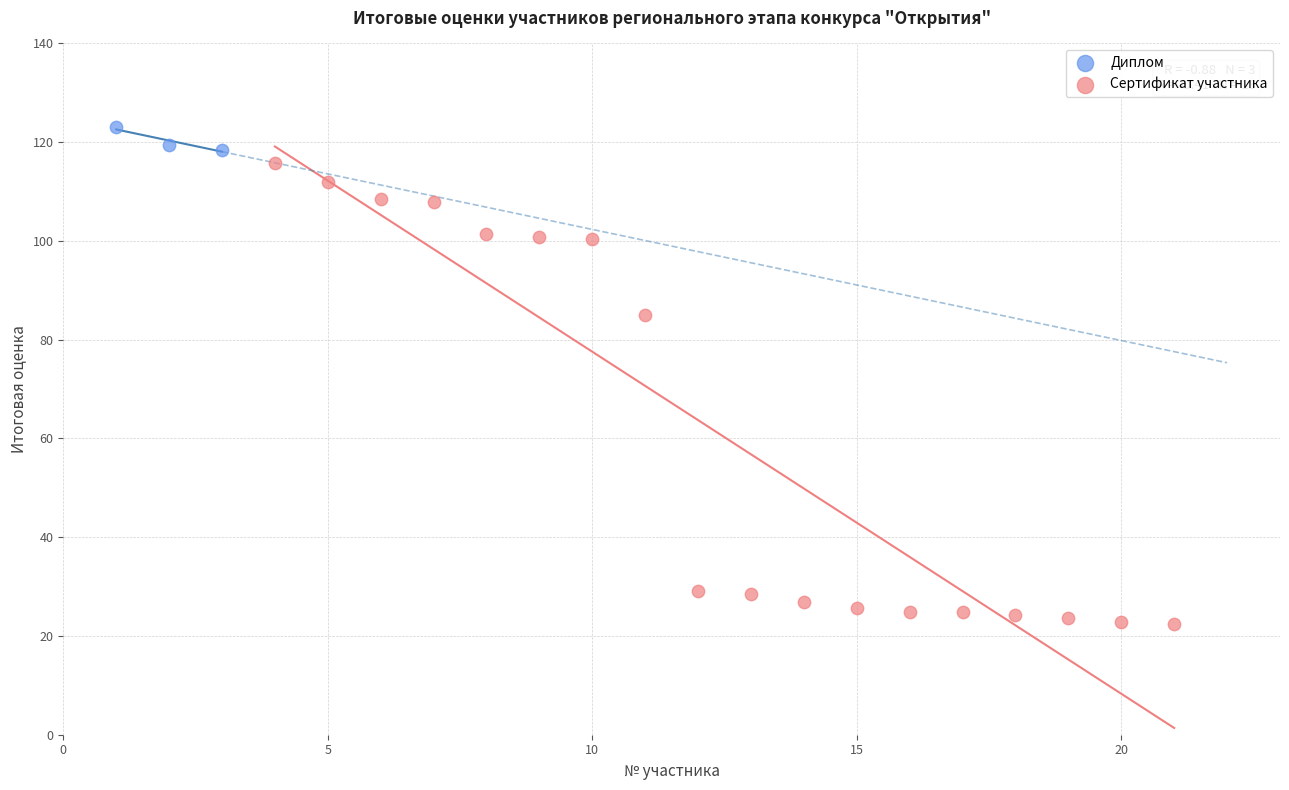

Which series has the largest Y range (max minus min)?

Сертификат участника